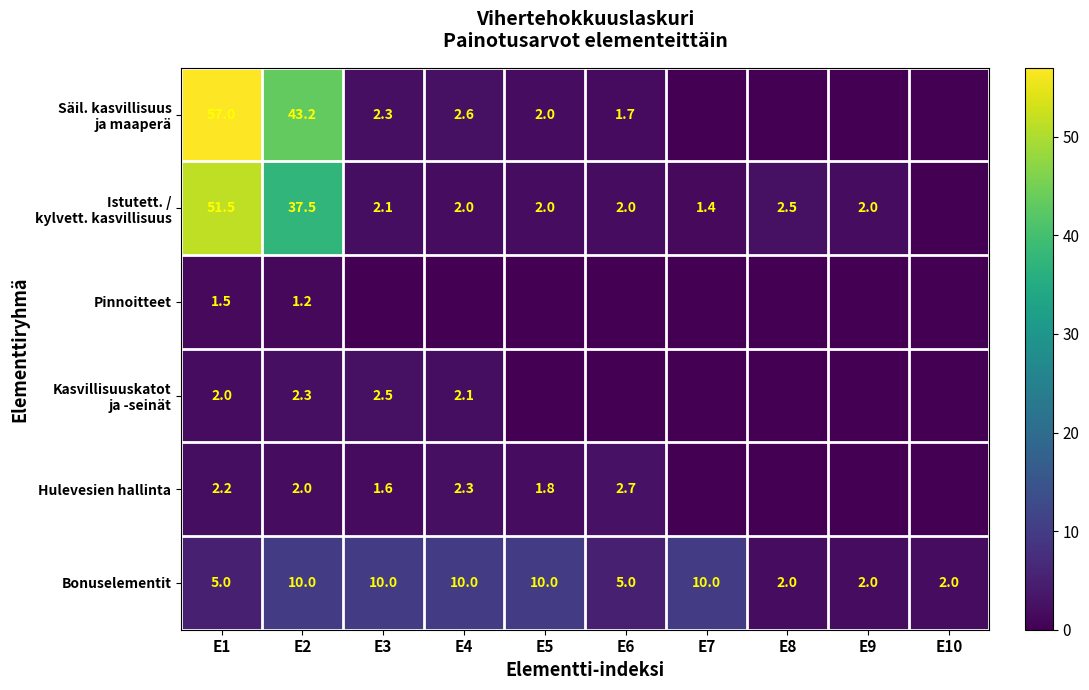

How many series are shown in this chart?

6